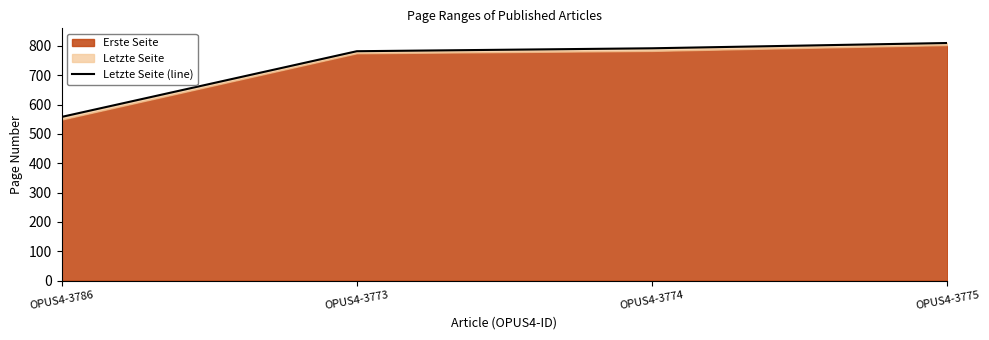

Does the chart have visible grid lines?

No